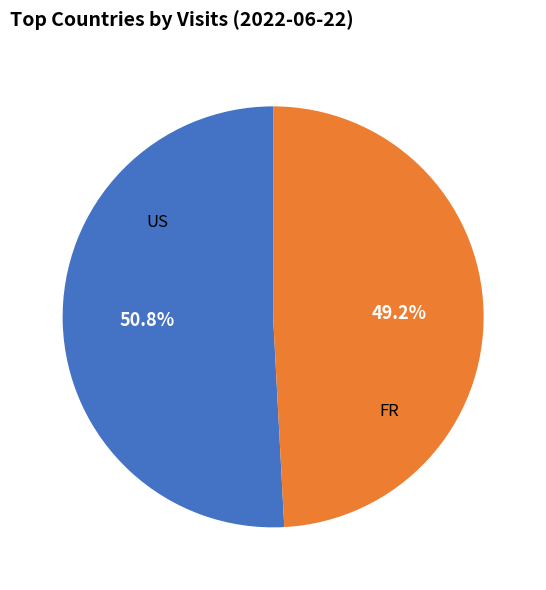

What portion of the pie excludes US?

49.2%